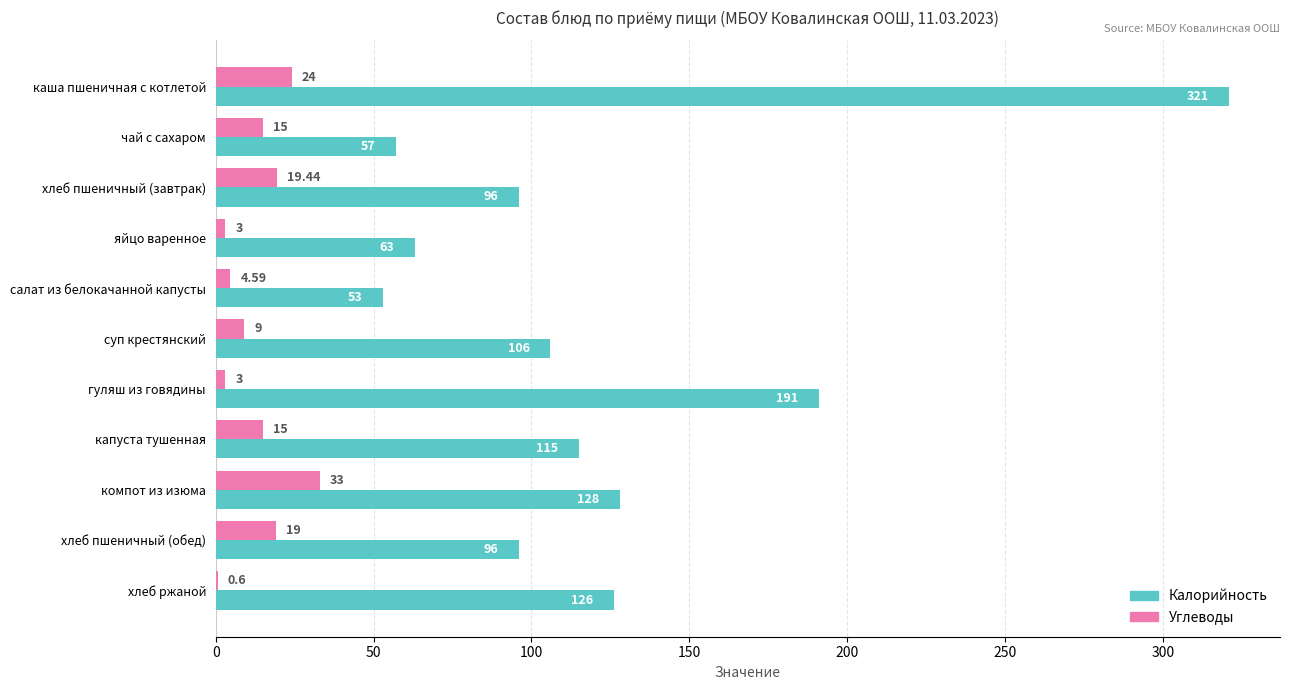

What is the sum of the Калорийность values at капуста тушенная and гуляш из говядины?

306.0